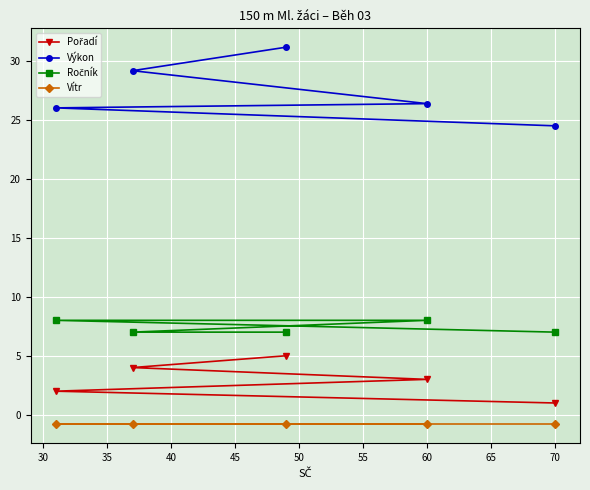

What are all the series names shown in the legend?

Pořadí, Výkon, Ročník, Vítr